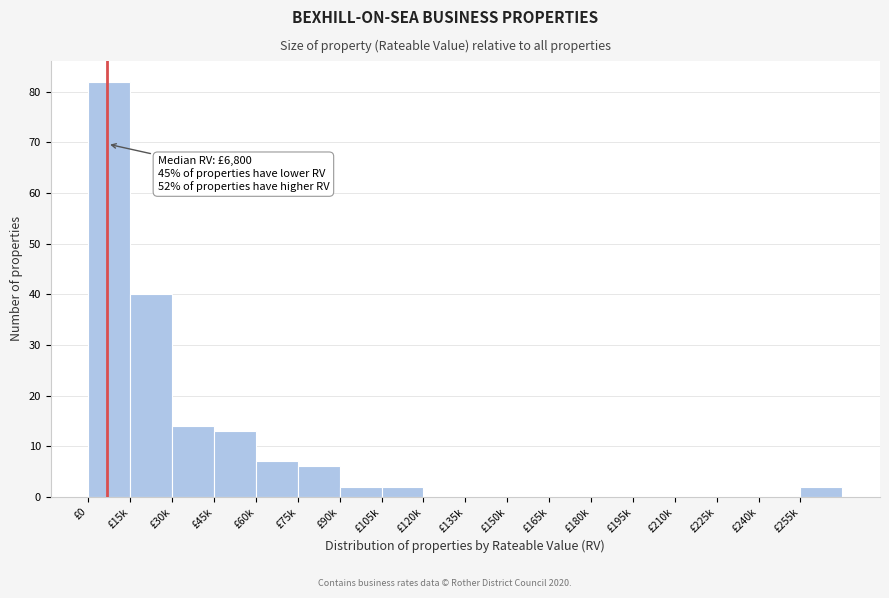

Reading left to right, transcribe all the data shown in this chart.

£0=82	£15k=40	£30k=14	£45k=13	£60k=7	£75k=6	£90k=2	£105k=2	£120k=0	£135k=0	£150k=0	£165k=0	£180k=0	£195k=0	£210k=0	£225k=0	£240k=0	£255k=2